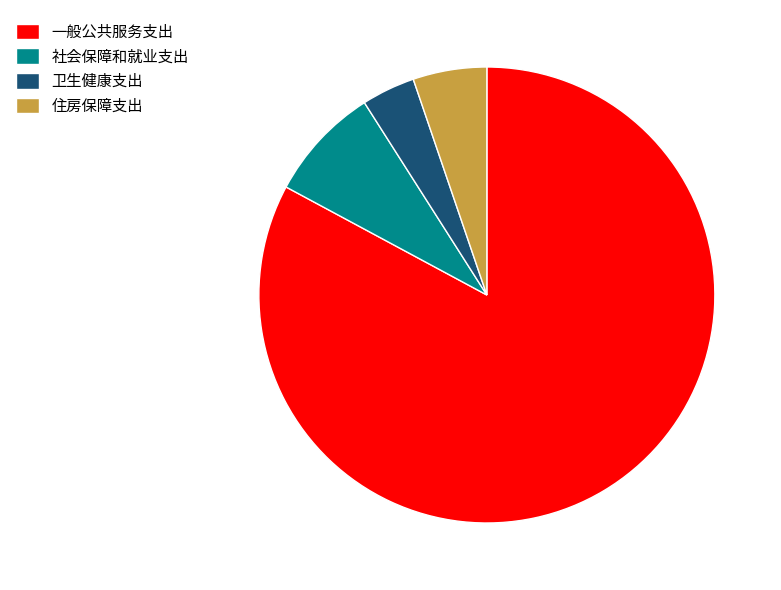

Count the number of slices in the pie.

4